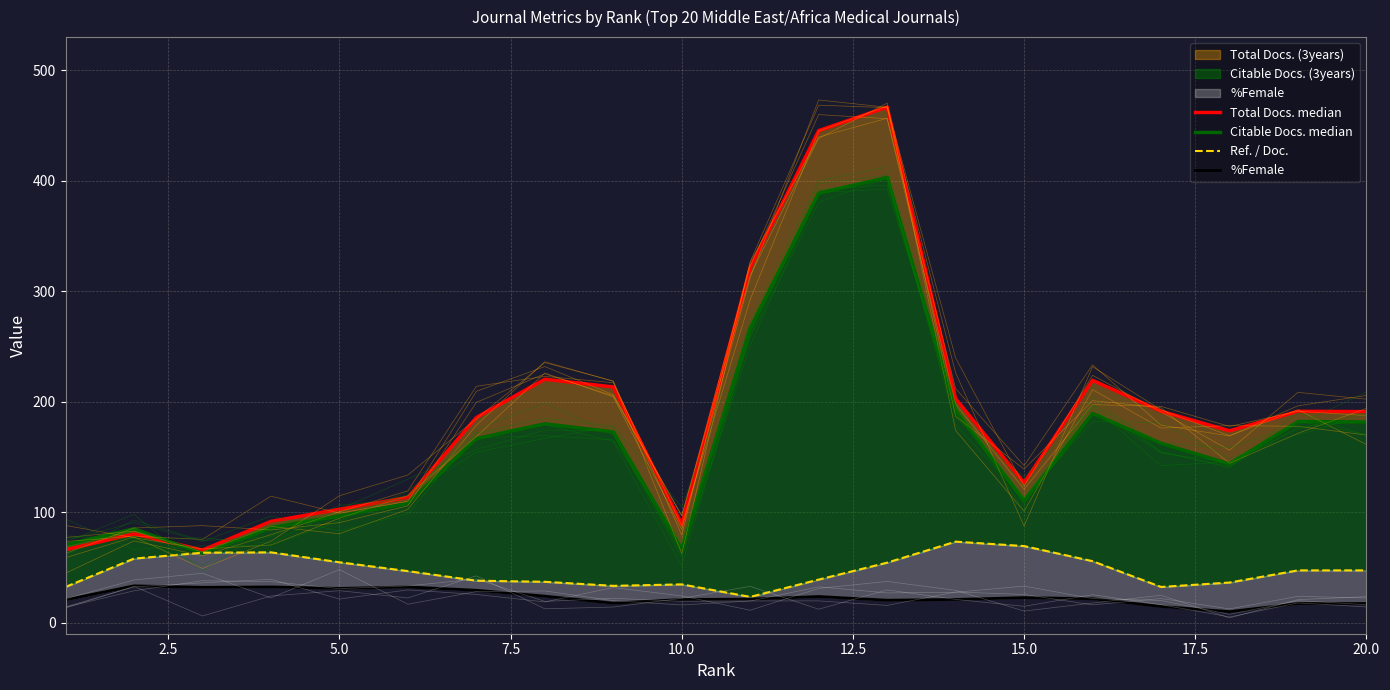

True or false: Citable Docs. median has more than 0 points higher than both neighbors.

True